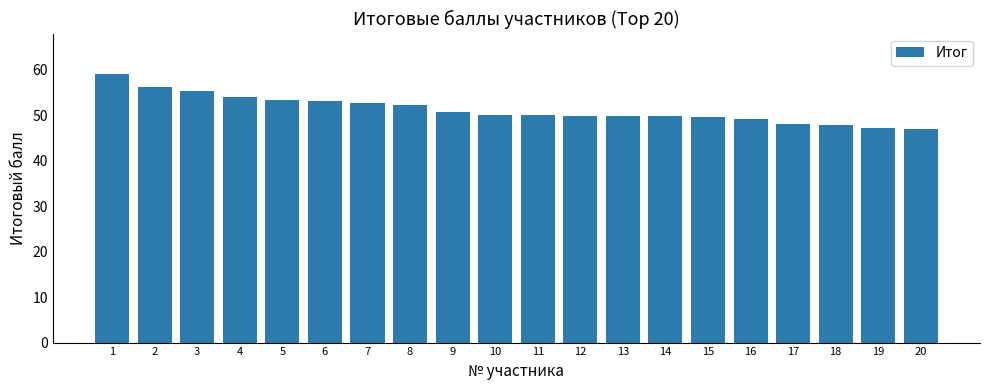

What is the smallest value displayed?

47.1